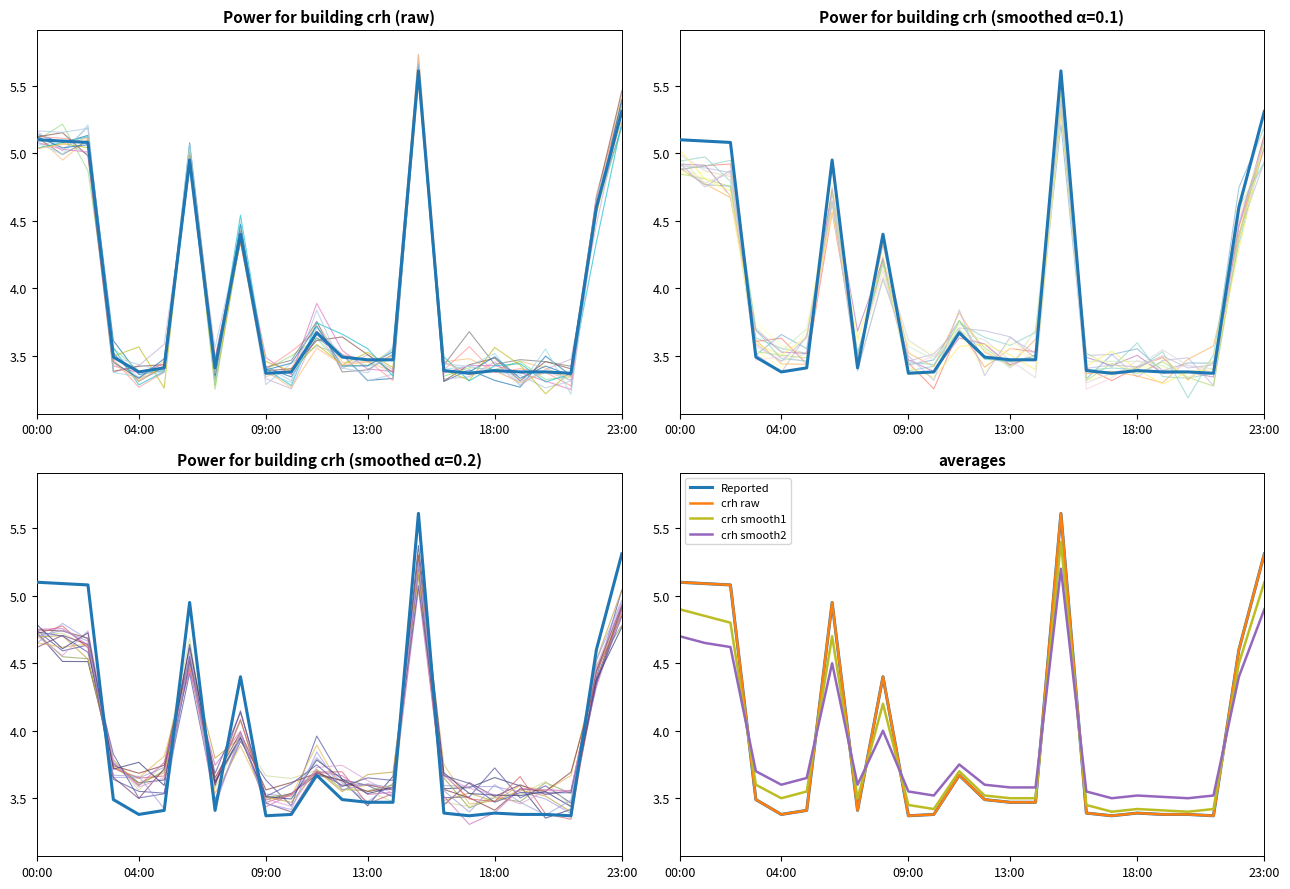

Between which two adjacent categories do crh_smooth1 and crh_smooth2 first intersect?

02:00 and 03:00